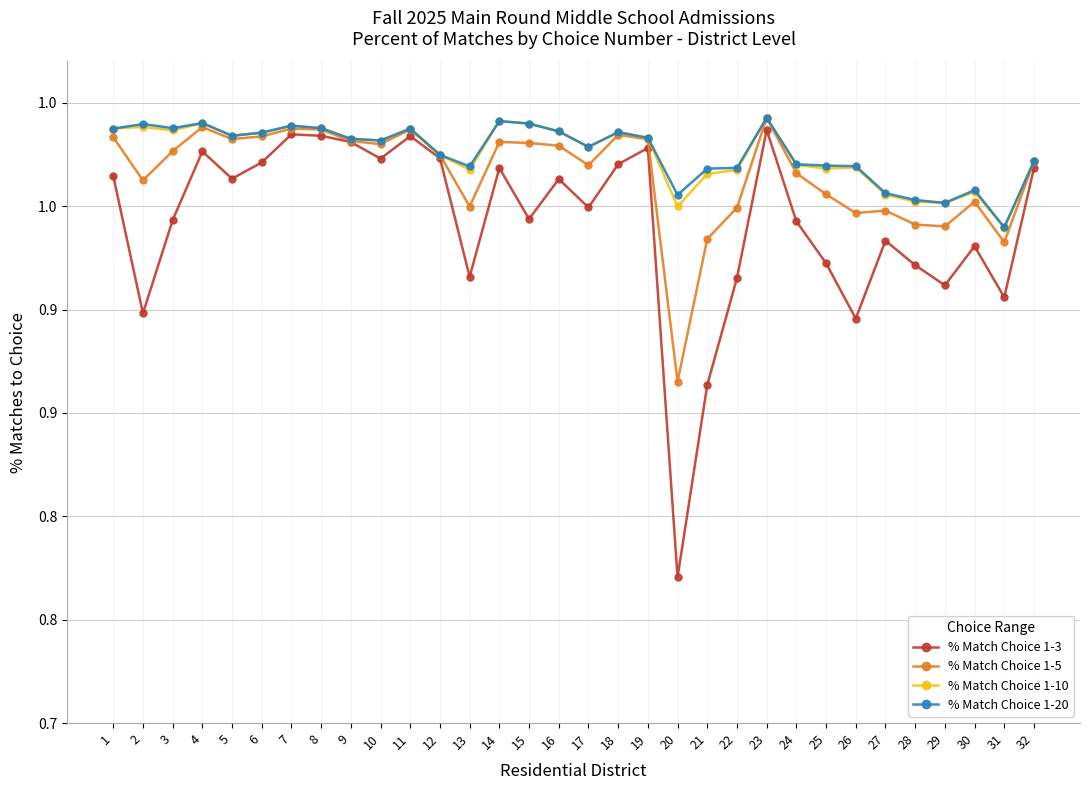

Where is the first local maximum for % Match Choice 1-10?

2